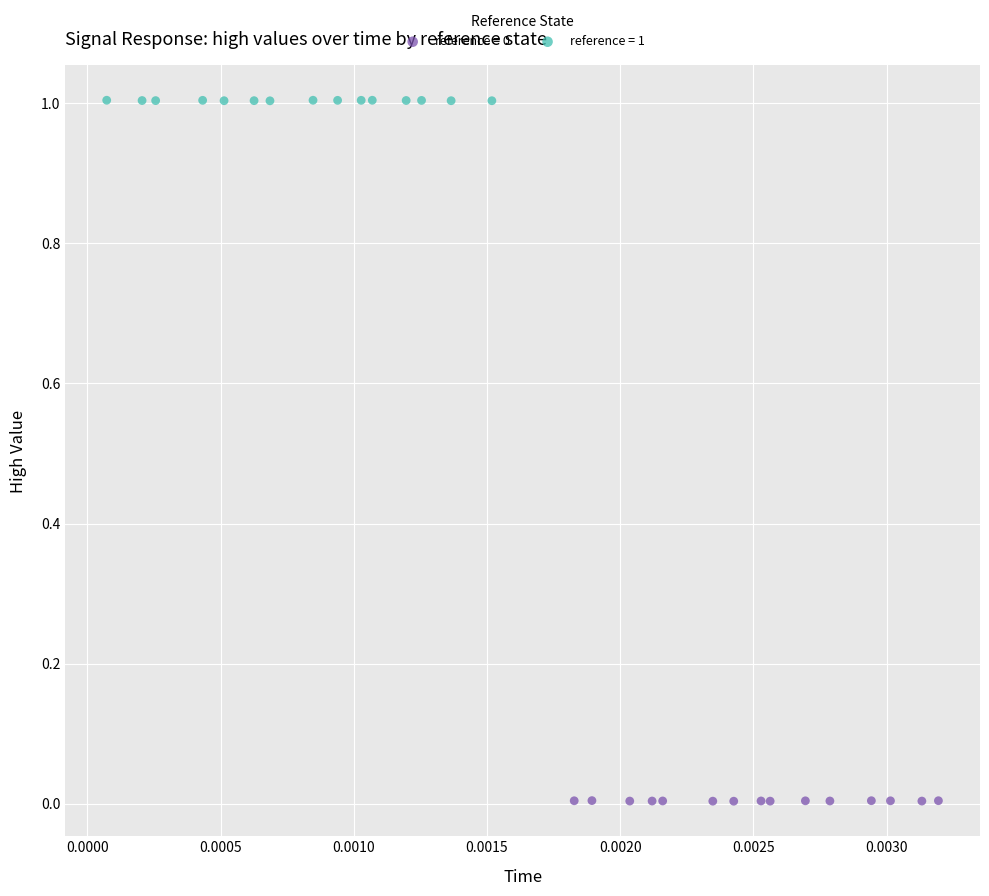

Which series contains the highest Y value?

reference = 1